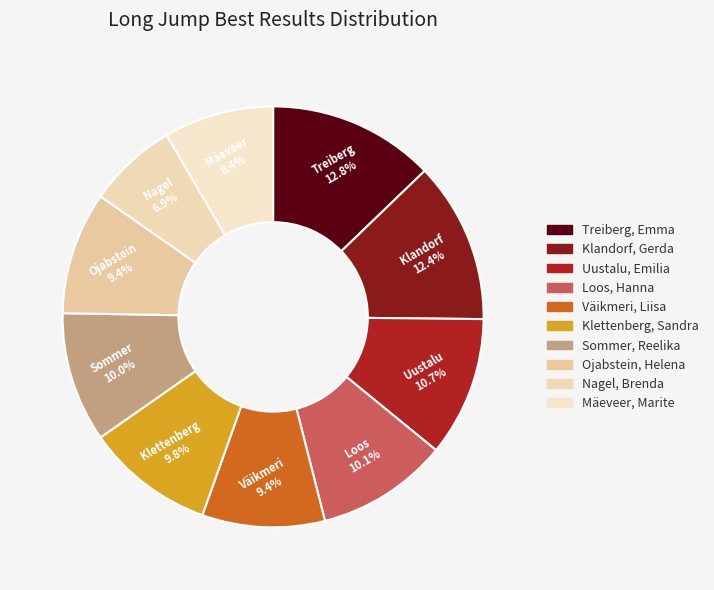

What is the total percentage of Sommer, Reelika and Klettenberg, Sandra?

19.8%